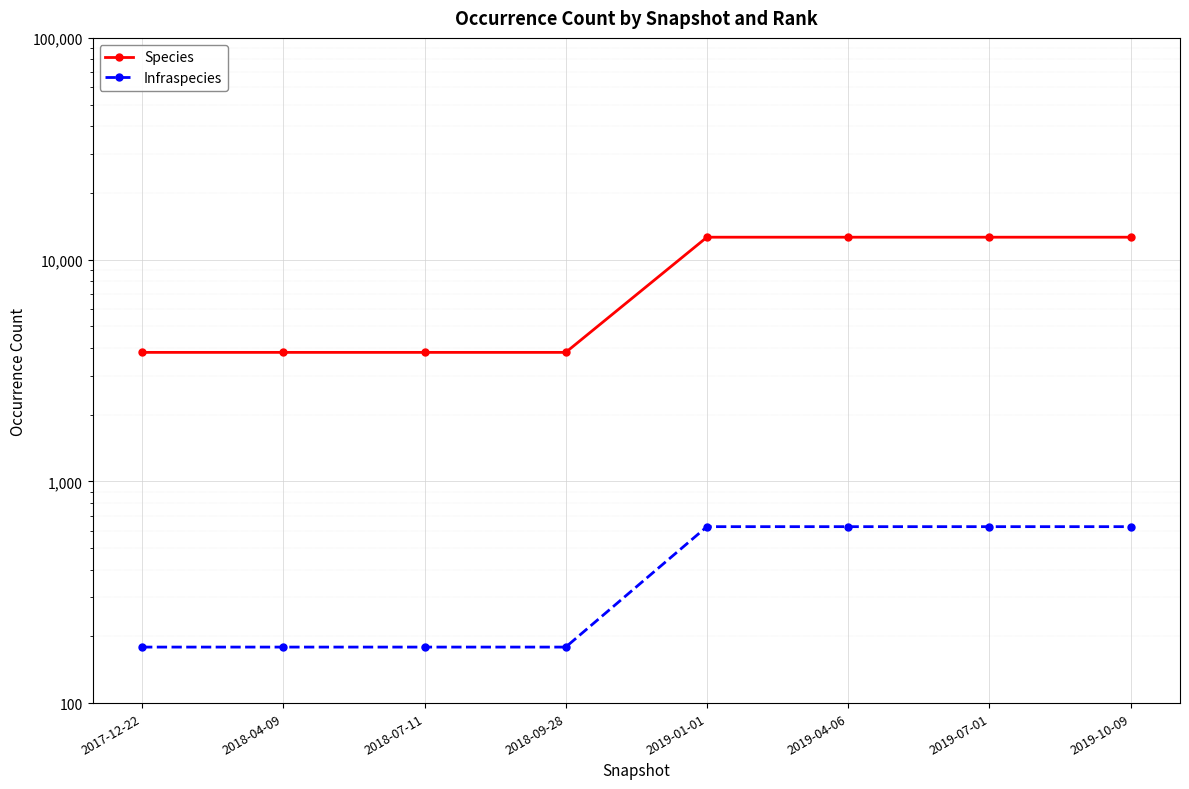

What is the lowest value of the Species series?

3818